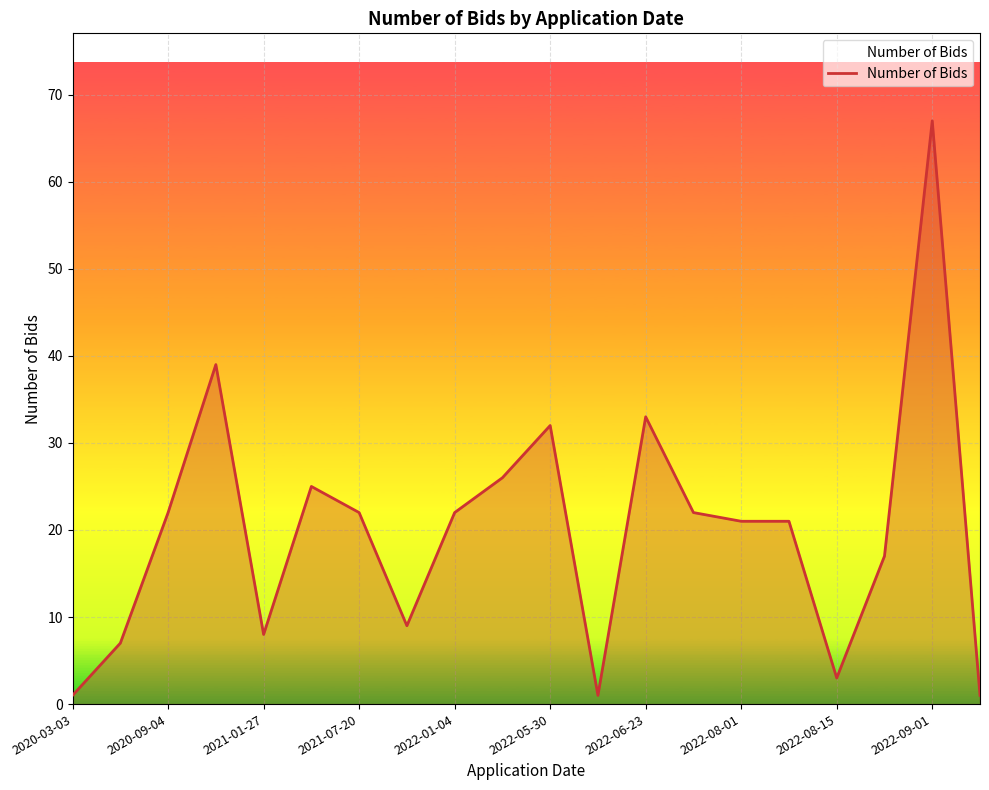

What is the difference between the maximum and minimum values?

66